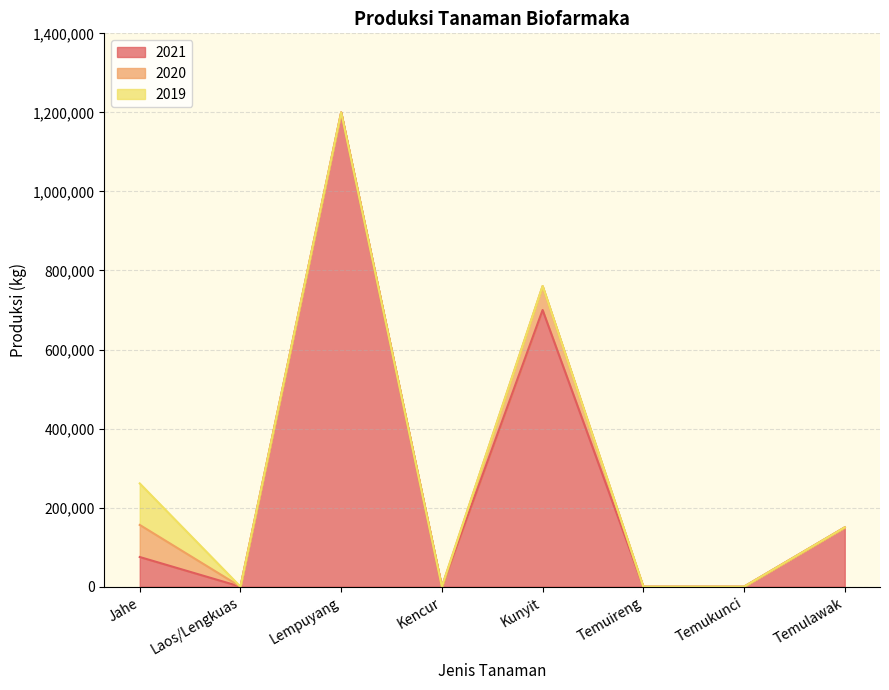

What position from the left is Temuireng?

6